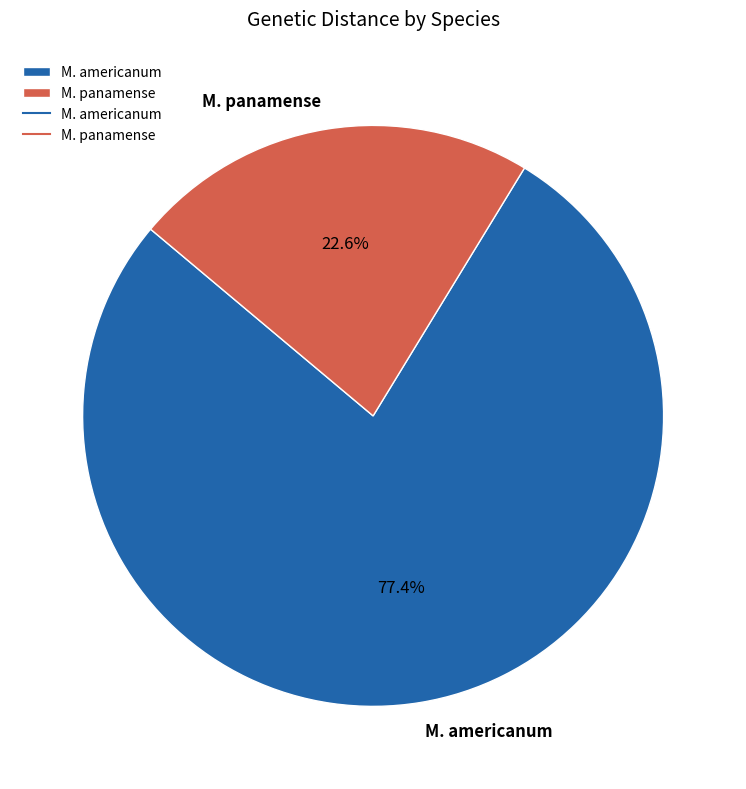

How many slices are in this pie chart?

2